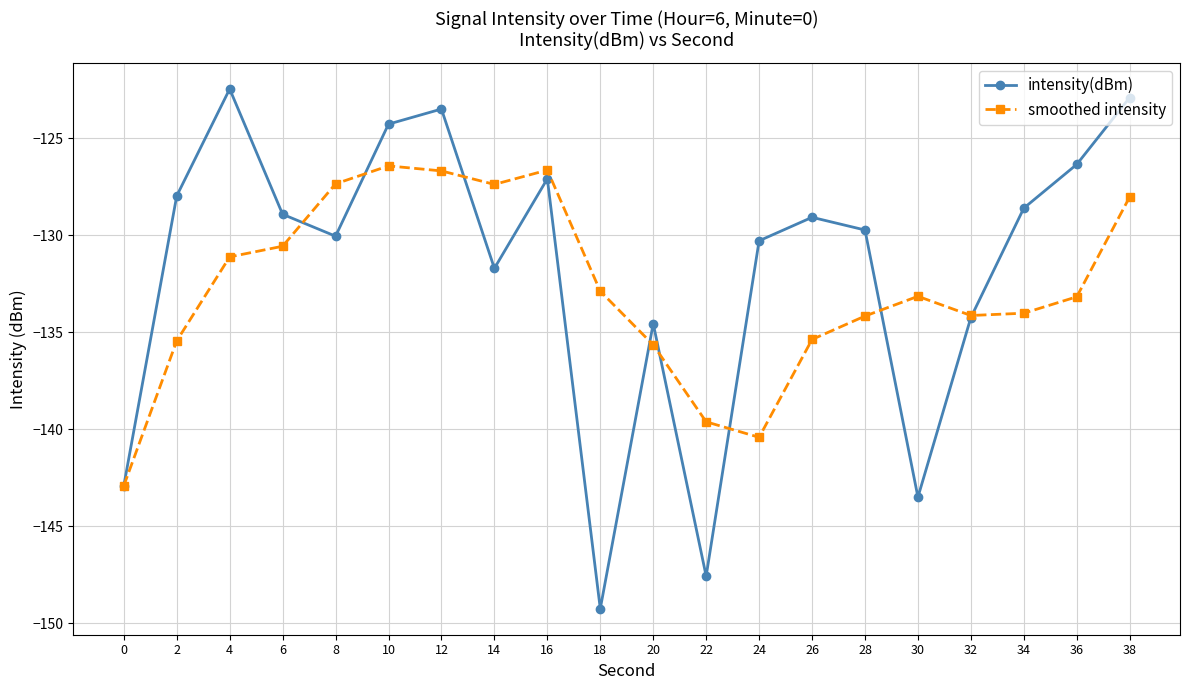

At which label does smoothed intensity first exceed -133?

4